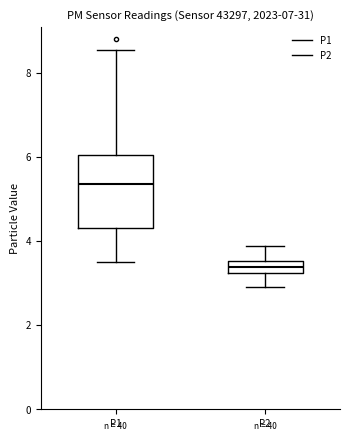

Where is the upper edge of the box for P1 on the y-axis? The values are not printed on the chart, so give them approximately, as read against the axis.

6.0